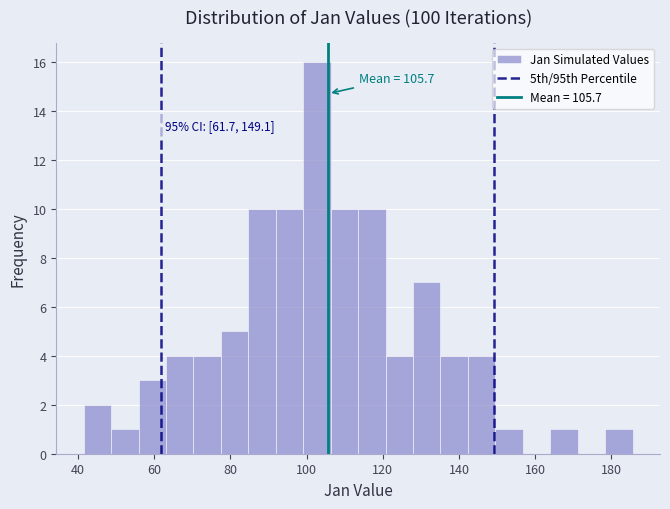

Around what value on the x-axis is the tallest bar? Give the approximate position of its centre, as read against the axis.

102